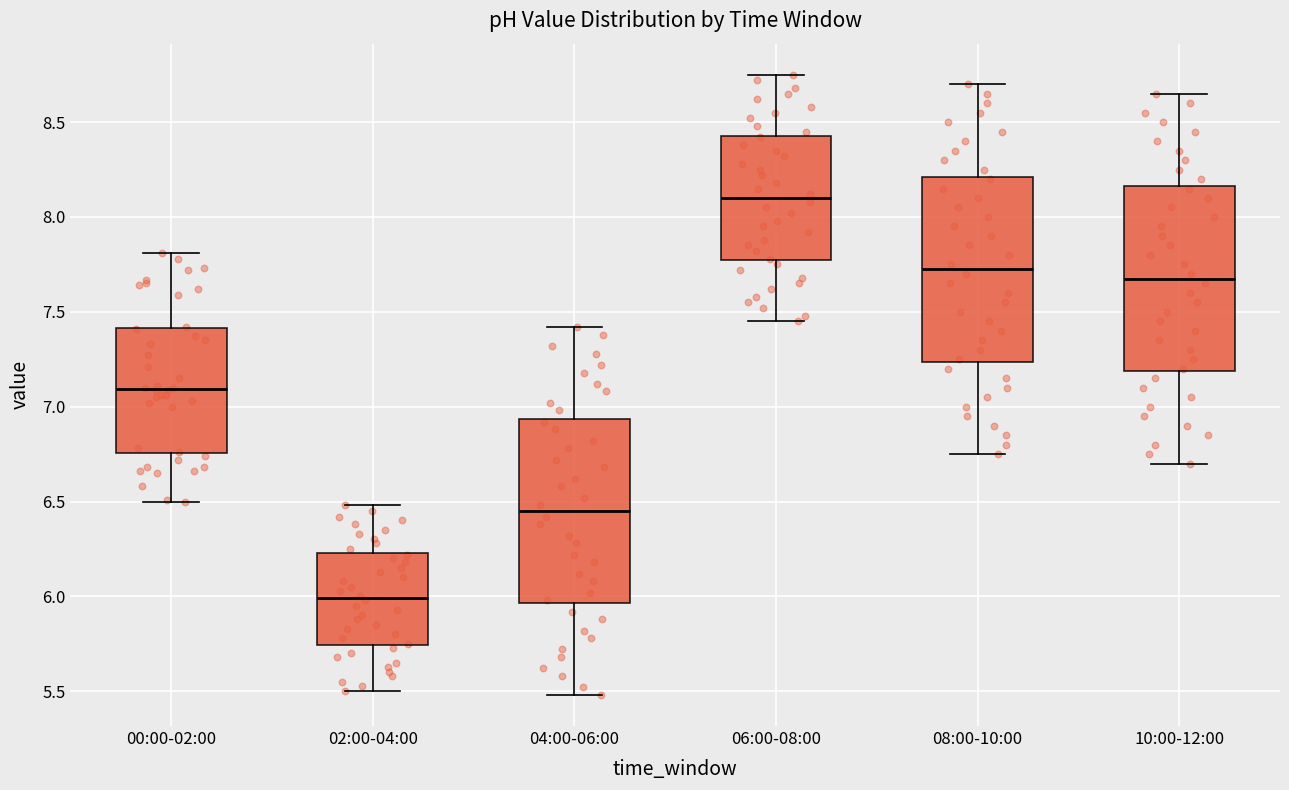

Where is the upper edge of the box for 06:00-08:00 on the y-axis? The values are not printed on the chart, so give them approximately, as read against the axis.

8.45